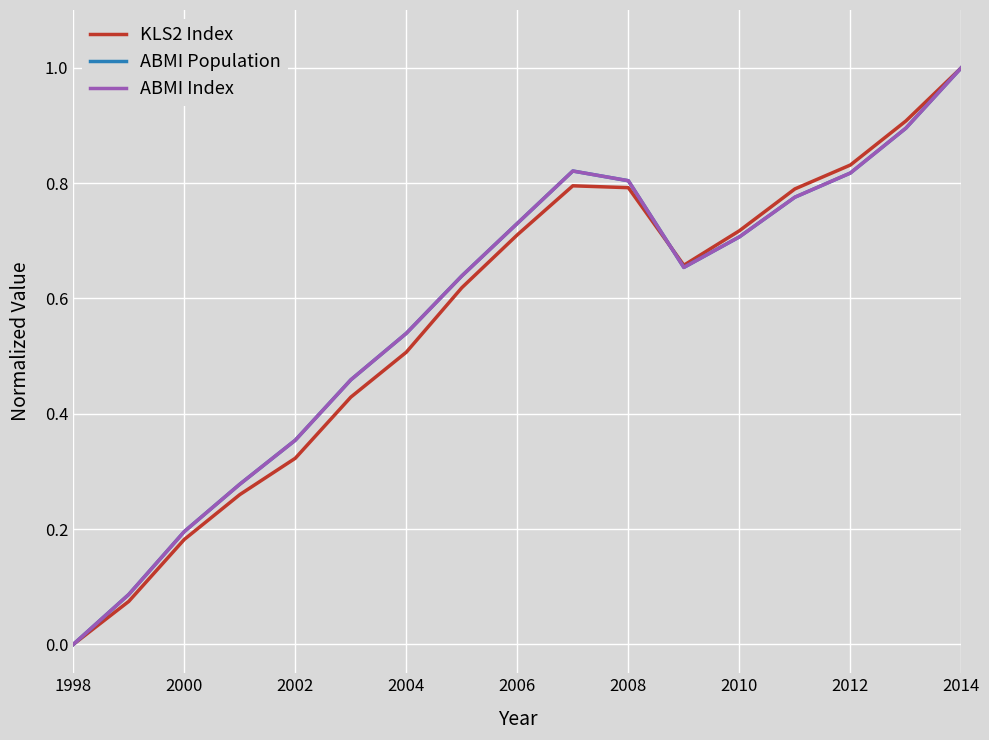

Which series has the widest spread of values?

KLS2 Index